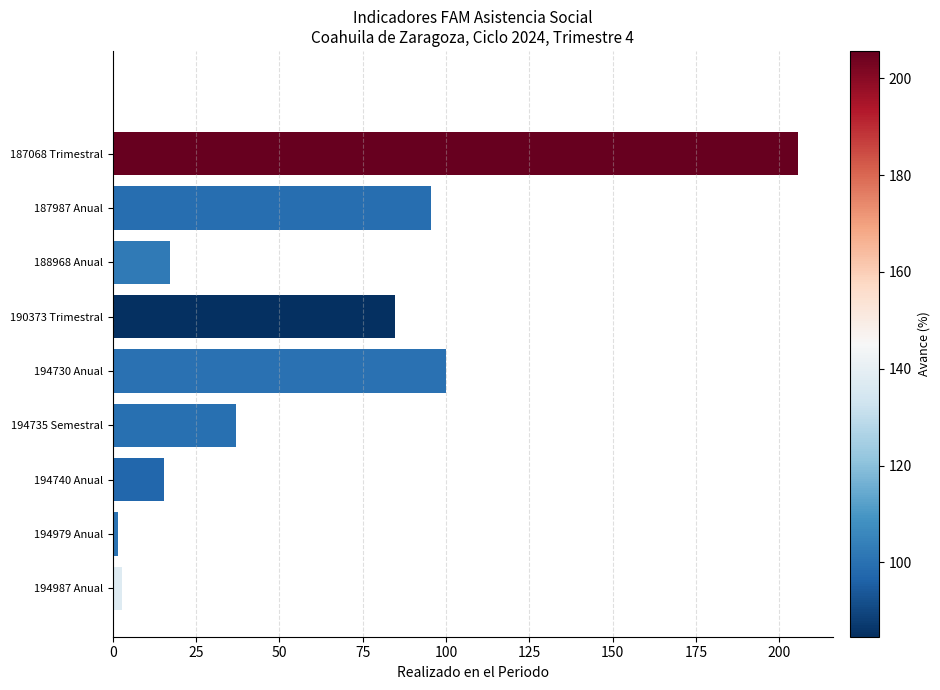

Which has a higher value, 190373 Trimestral or 187987 Anual?

187987 Anual